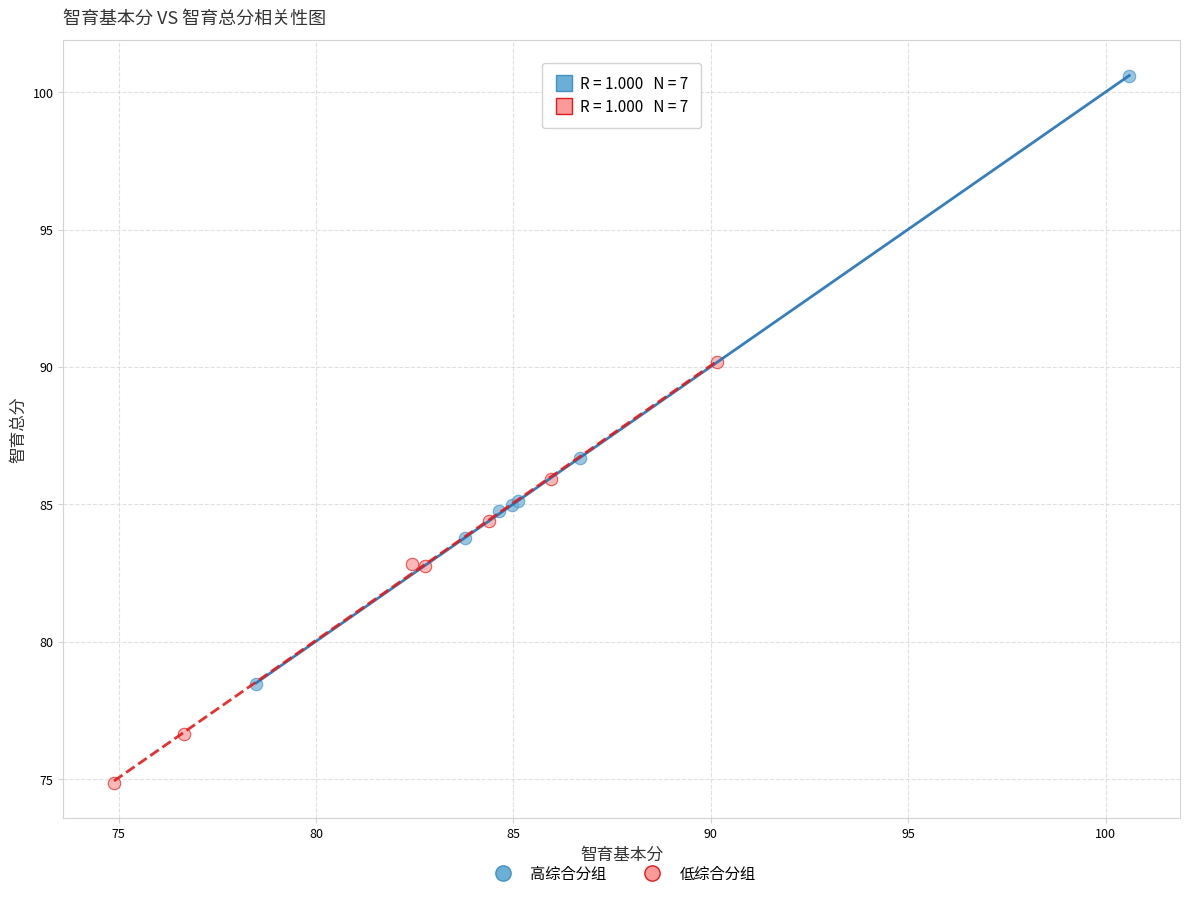

Which series reaches the minimum Y coordinate?

低综合分组